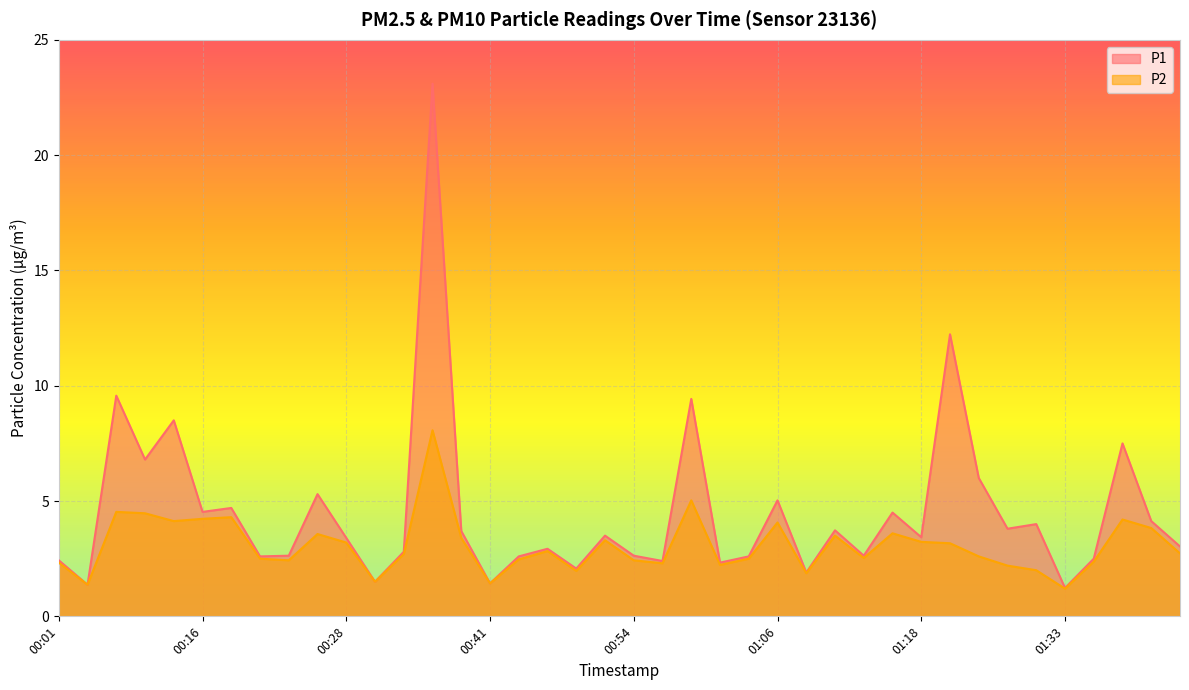

True or false: P2 has a value of 1.4 at 00:03.

True